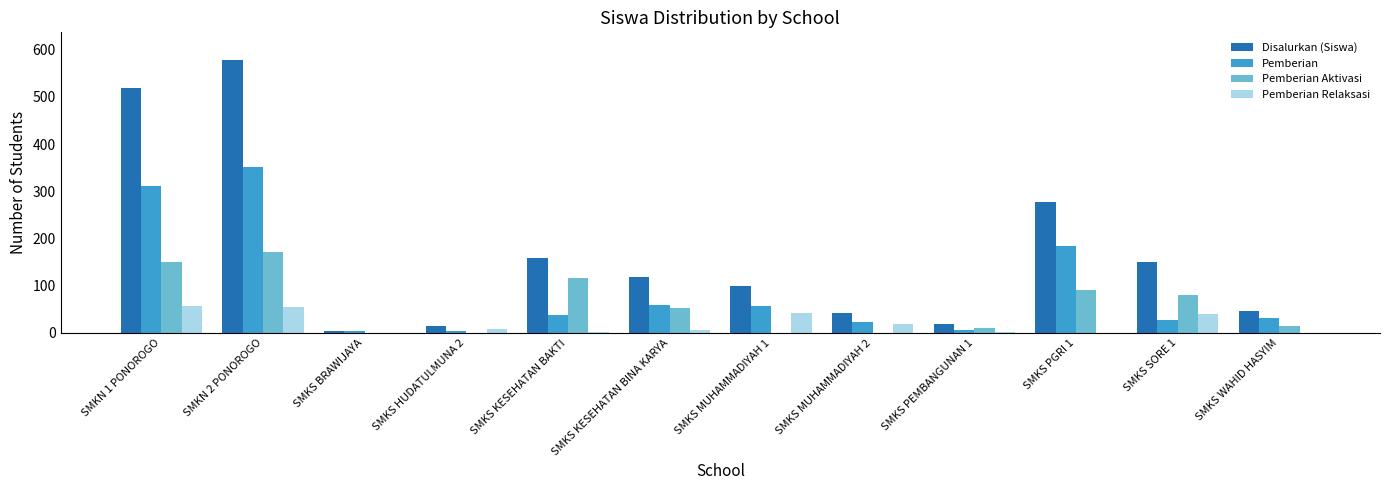

Which series has the largest total across all categories?

Disalurkan (Siswa)